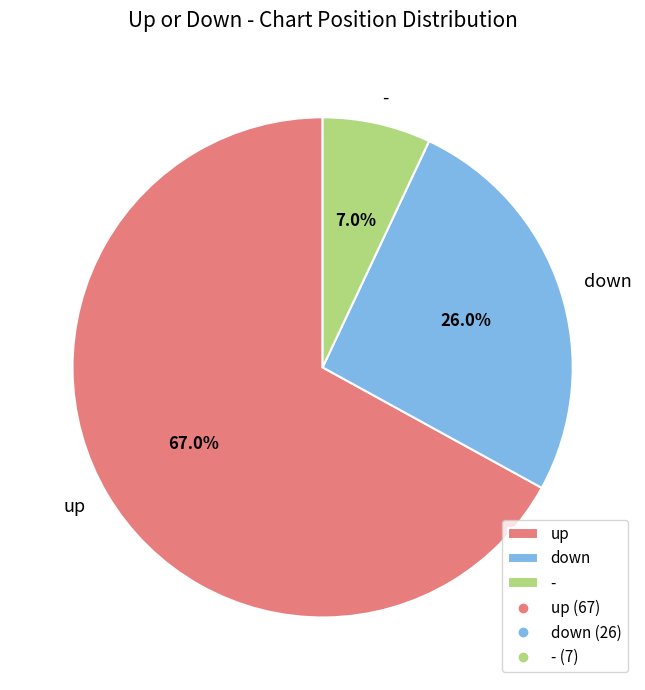

Combined, what portion of the pie is - and up?

74.0%